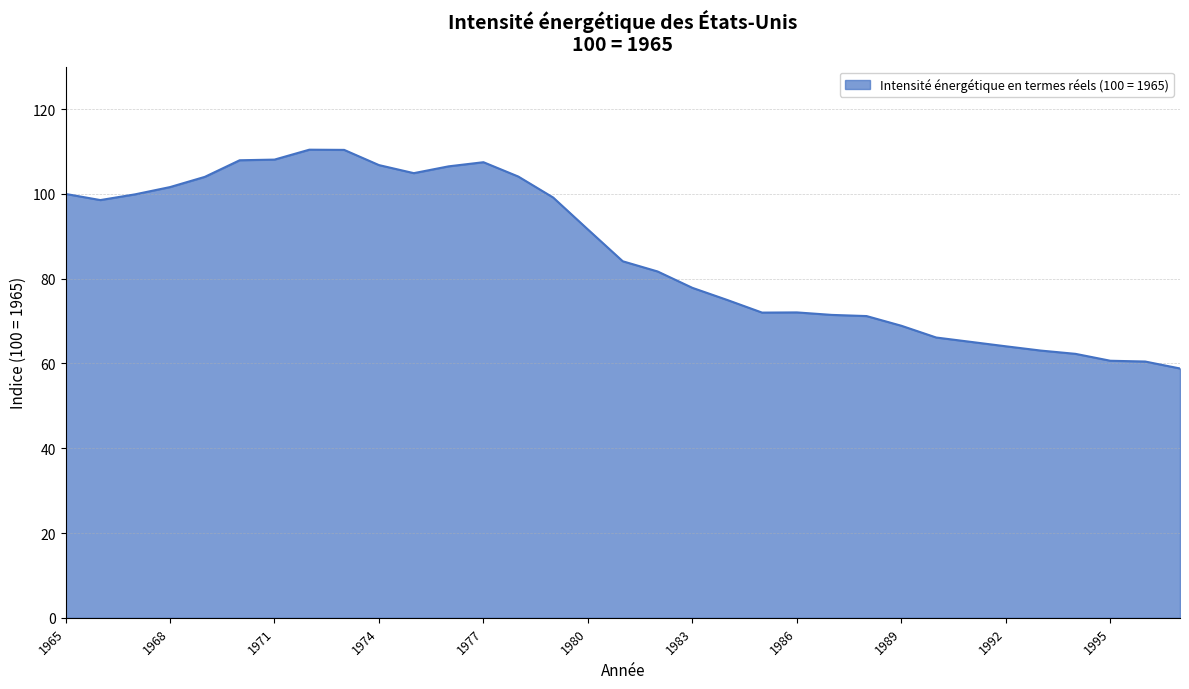

True or false: there are more than 2 points higher than both neighbors.

True